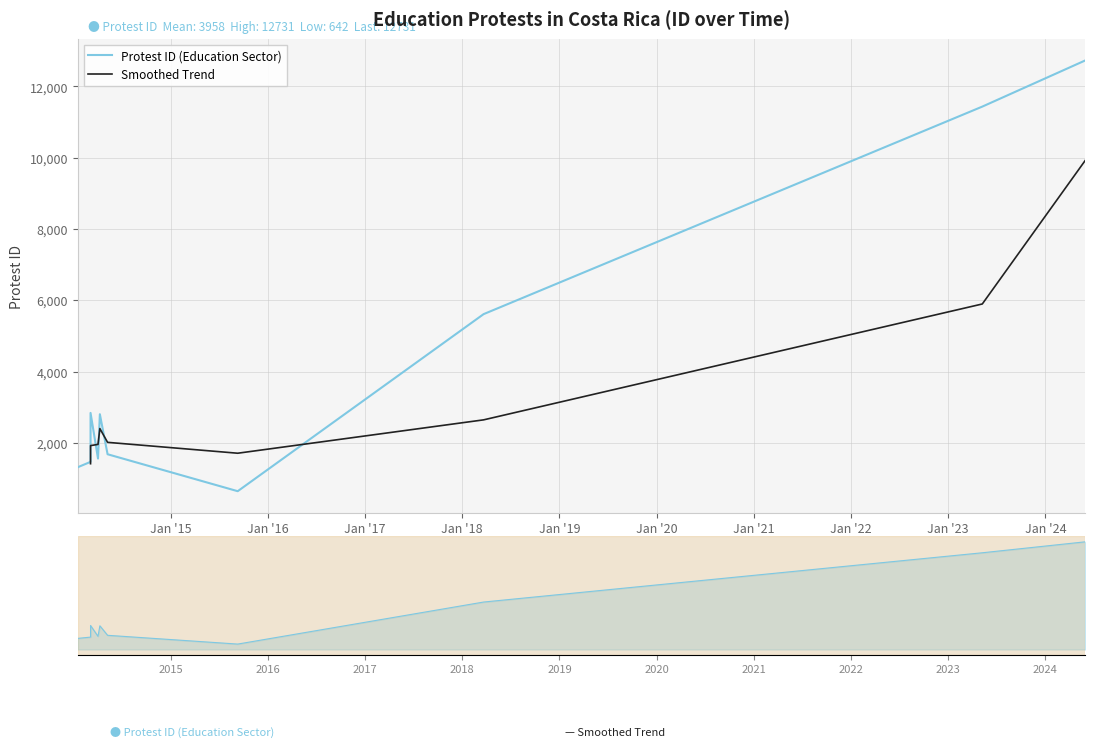

Approximately how many times larger is the value at 8 compared to 1?

4.3